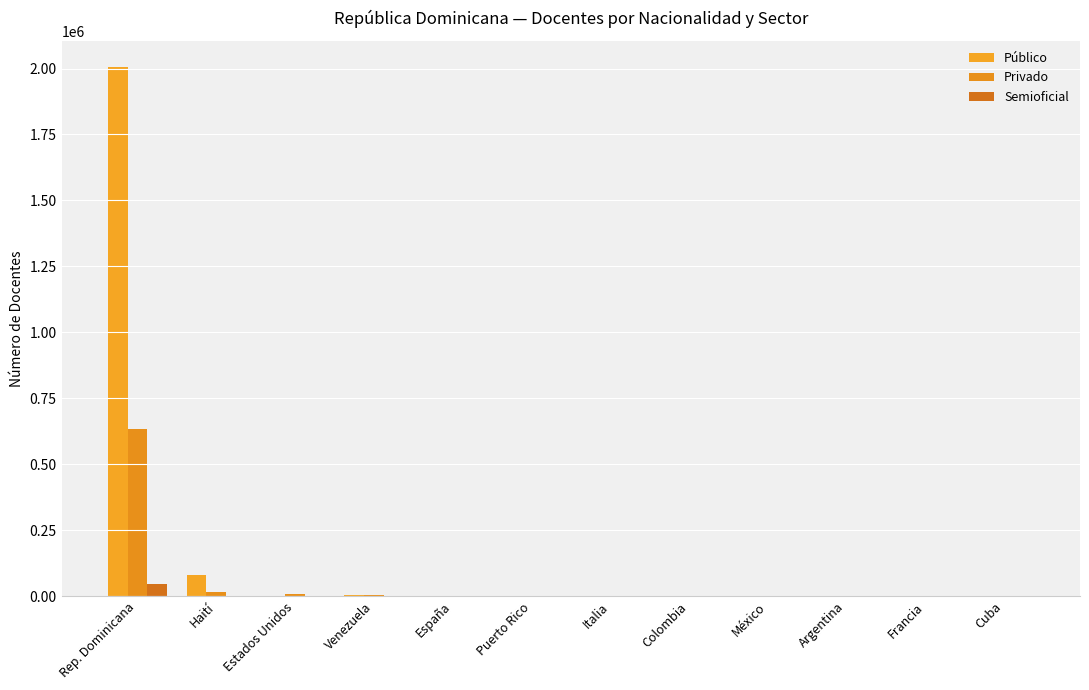

Which category has the lowest value across all series?

Cuba